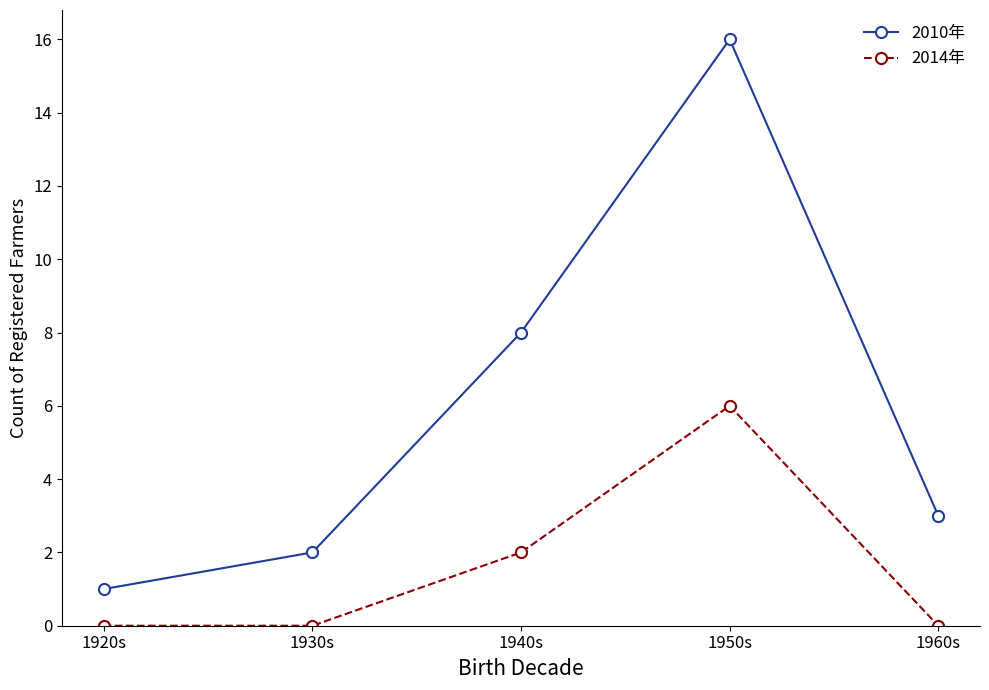

The 2014年 series shows -4 at 1930s. True or false?

False